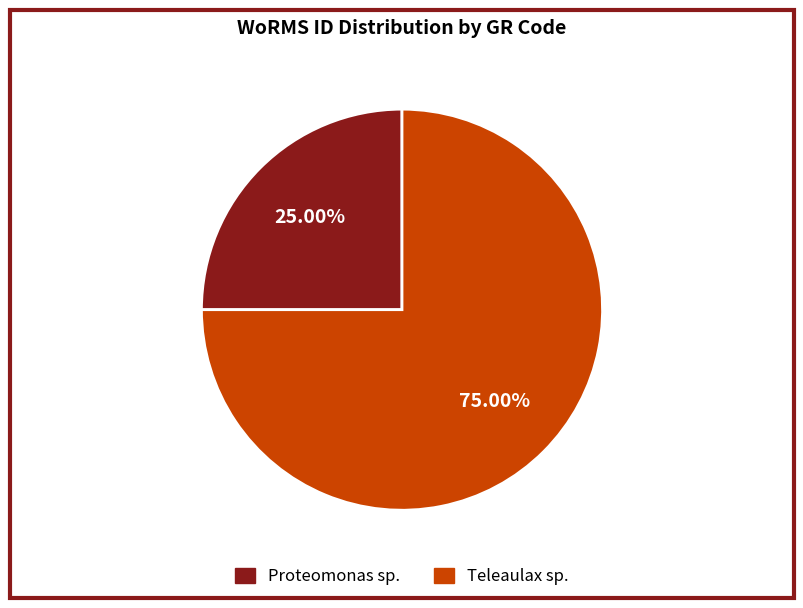

Is there a majority slice in this chart?

Yes